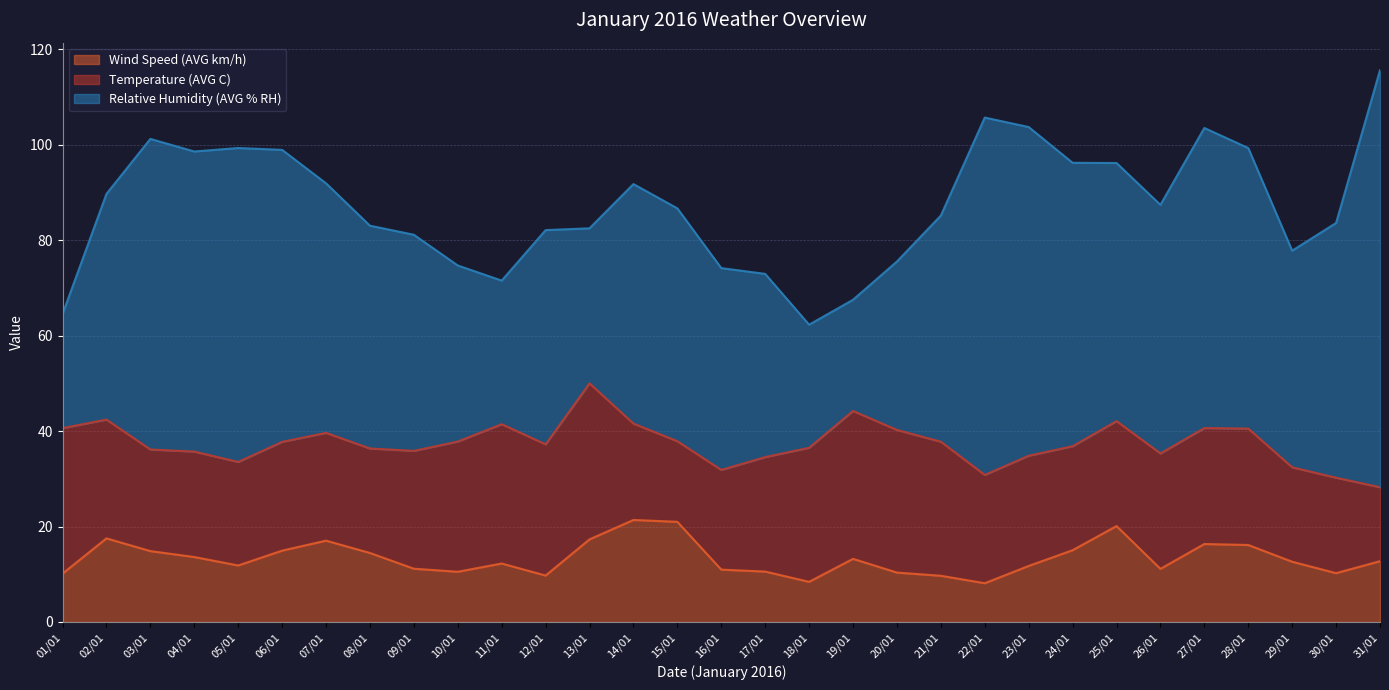

What is the total value across all series at 19/01?

67.5